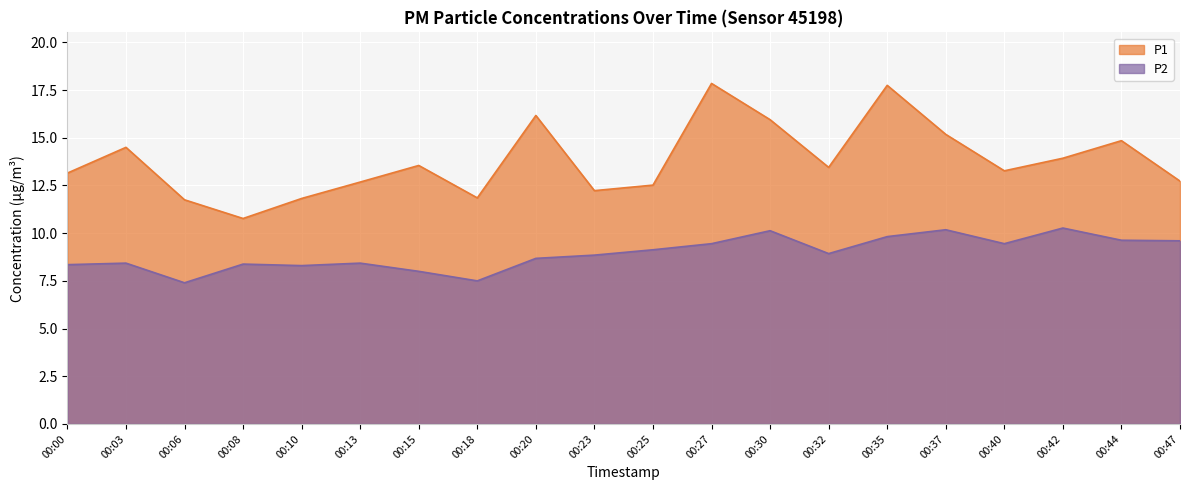

Count the number of categories in the chart.

20